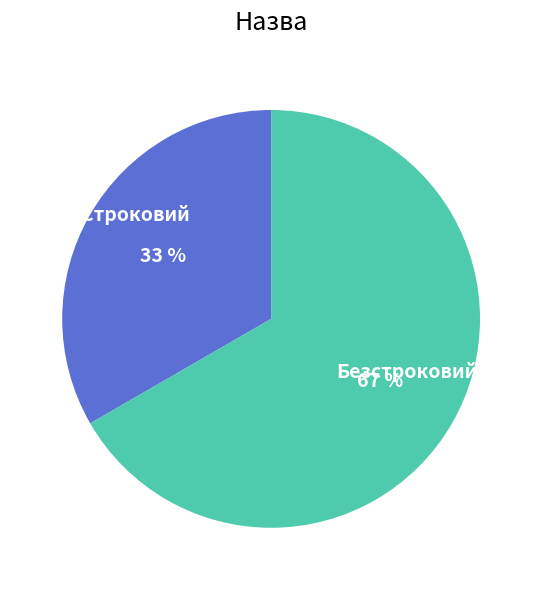

Approximately how many times larger is the value at Безстроковий compared to Строковий?

2.0